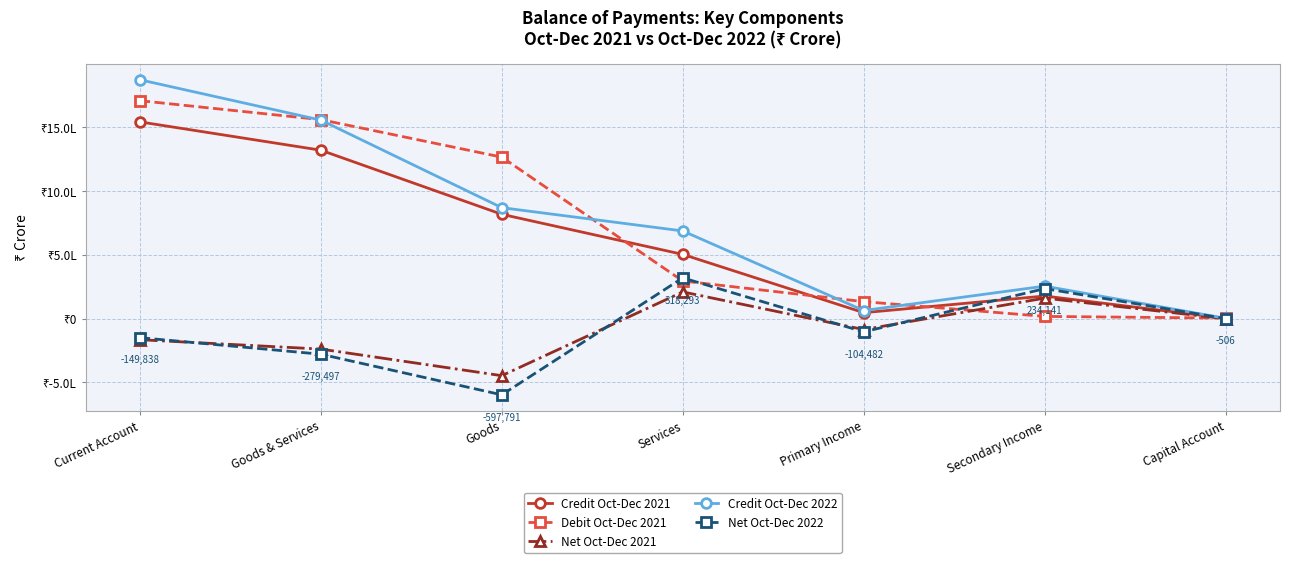

Is this an area chart (filled region under the line)?

No